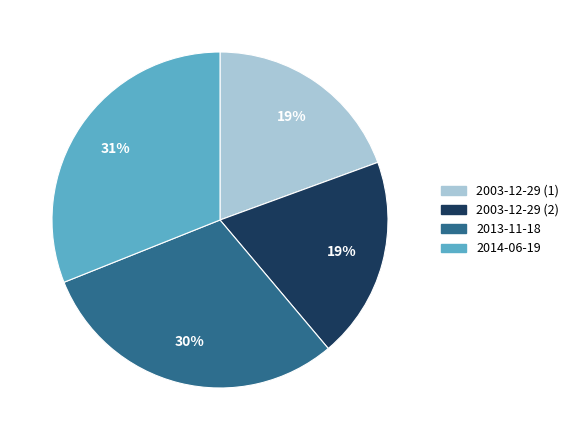

Do 2013-11-18 and 2003-12-29 (2) together represent more than half of the pie?

No